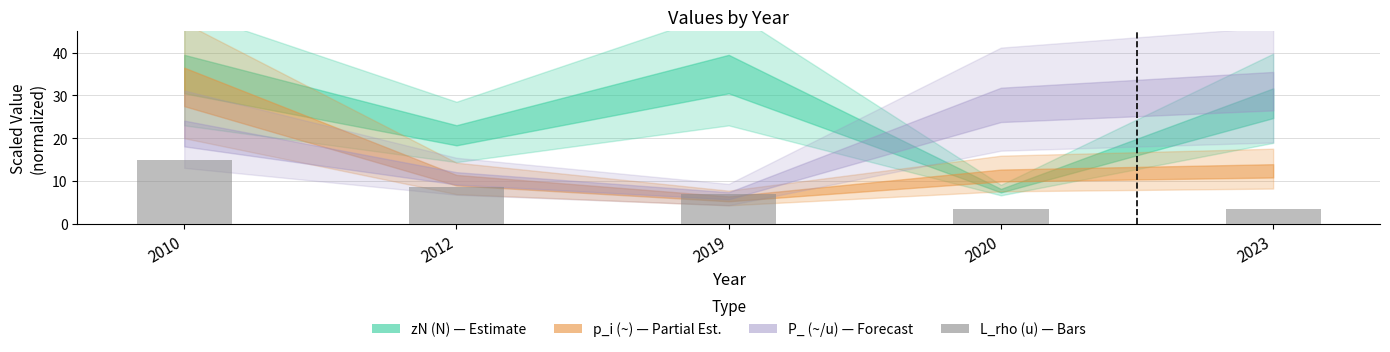

Does the chart contain any negative values?

No